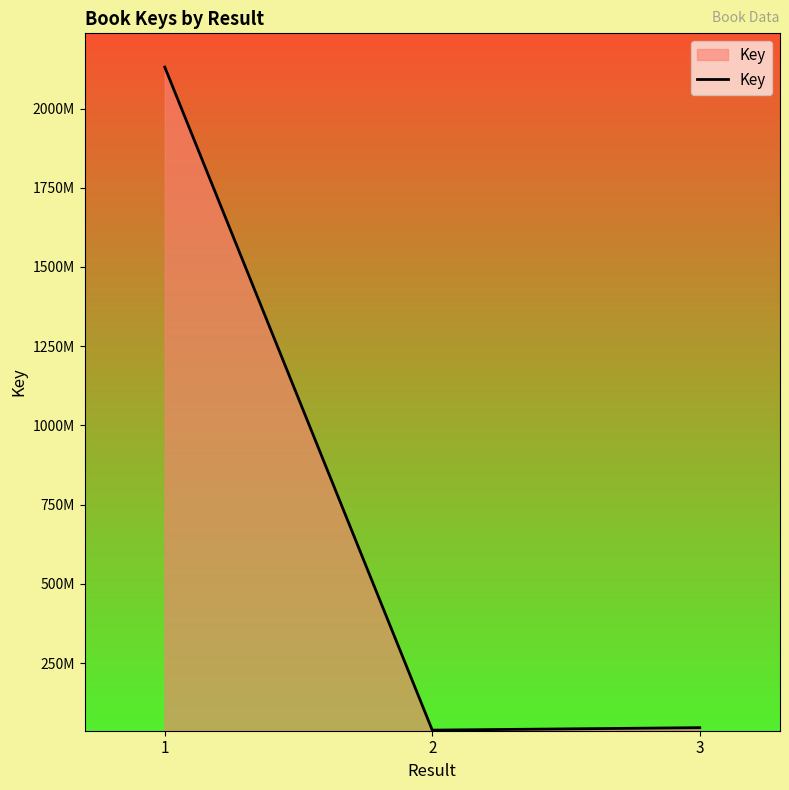

List the labels in order of value, largest first.

1, 3, 2